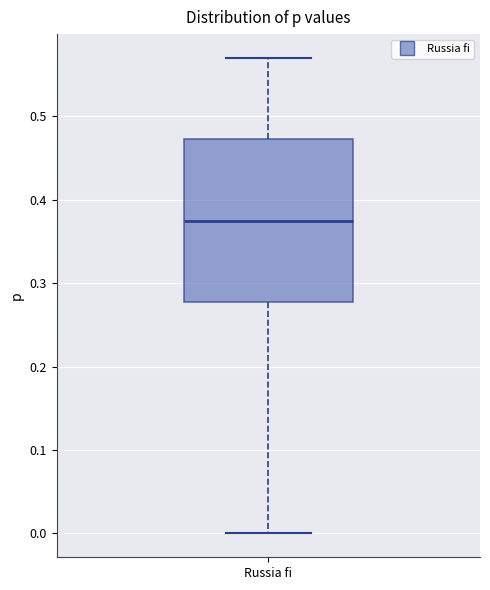

Where does the lower whisker of the box for Russia fi end on the y-axis? The values are not printed on the chart, so give them approximately, as read against the axis.

0.00